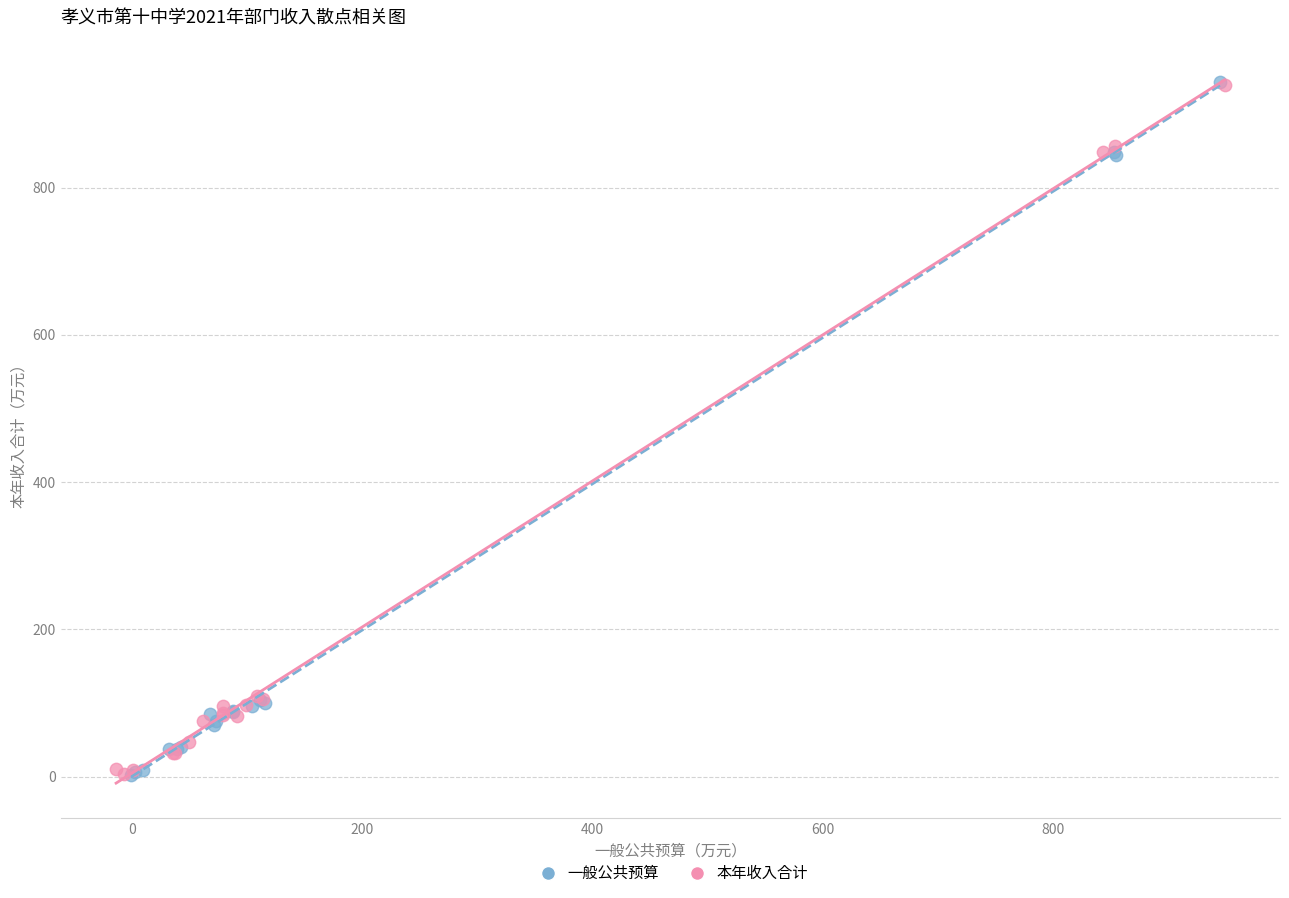

What are all the series names shown in the legend?

一般公共预算, 本年收入合计